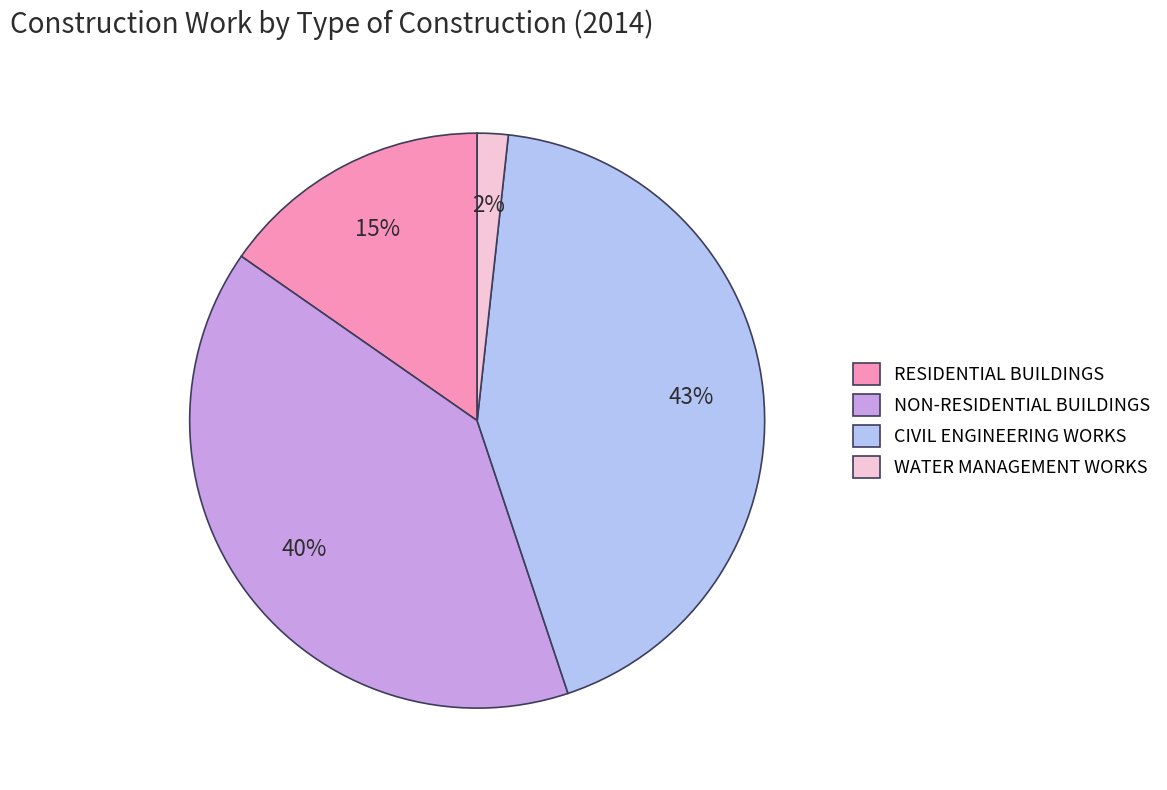

Count the number of slices in the pie.

4